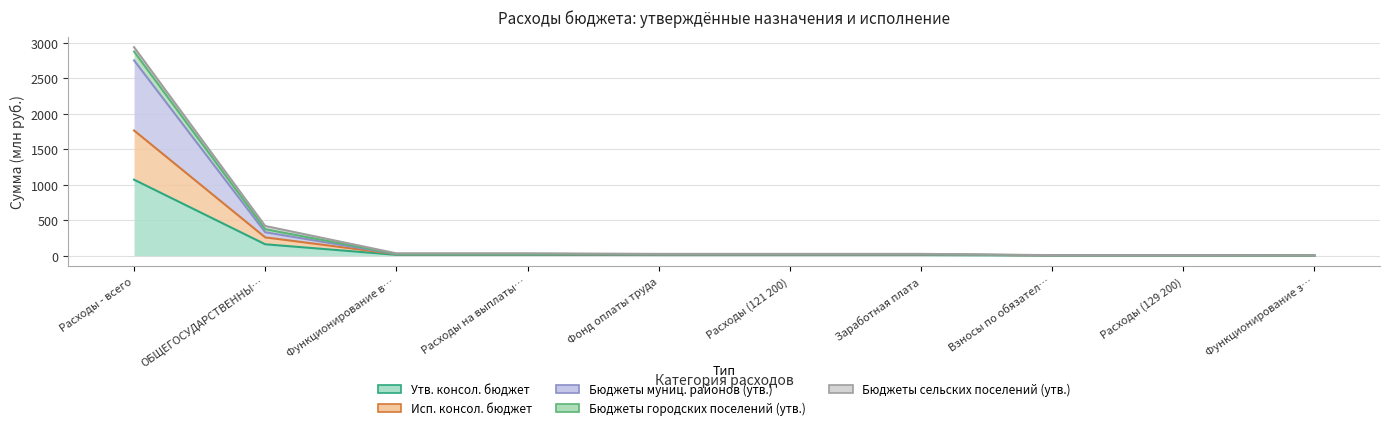

List the labels in order of Бюджеты городских поселений (утв.) value, largest first.

Расходы - всего, ОБЩЕГОСУДАРСТВЕННЫ…, Функционирование в…, Расходы на выплаты…, Фонд оплаты труда, Расходы (121 200), Заработная плата, Взносы по обязател…, Расходы (129 200), Функционирование з…